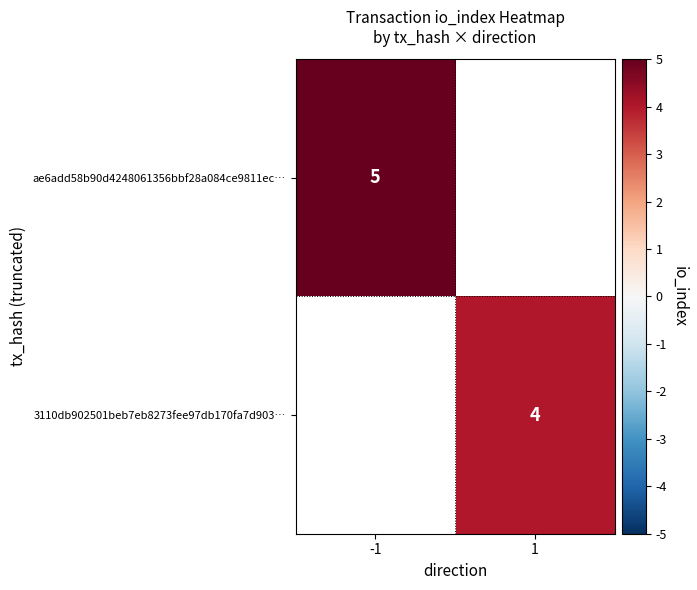

Is it true that 3110db902501beb7eb8273fee97db170fa7d903… equals 3 at 1?

False